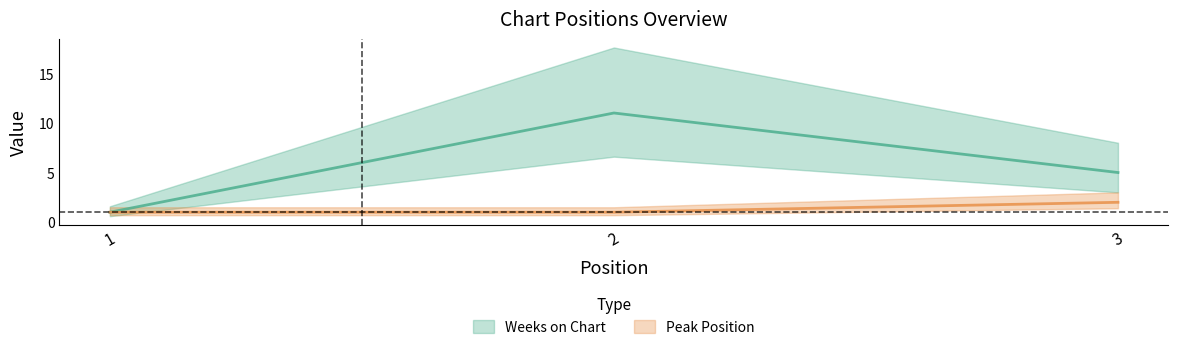

The Peak Position series shows 3 at 3. True or false?

False